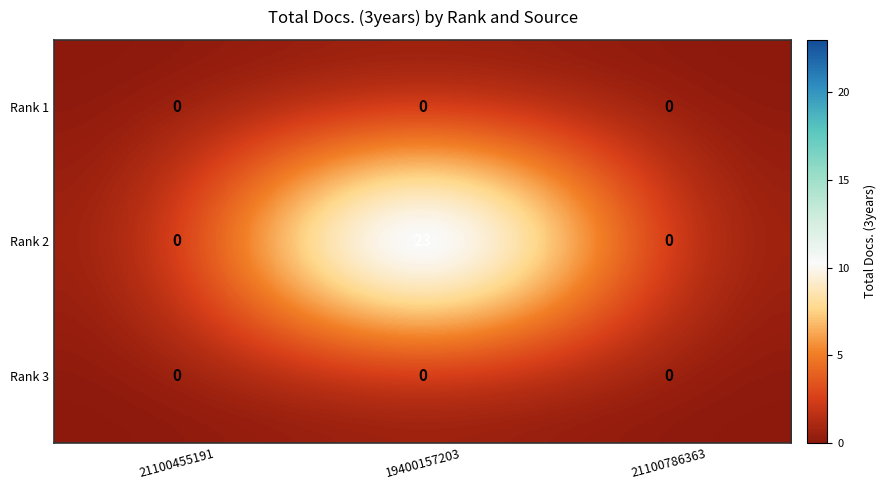

True or false: Rank 2 has a value of 32 at 19400157203.

False